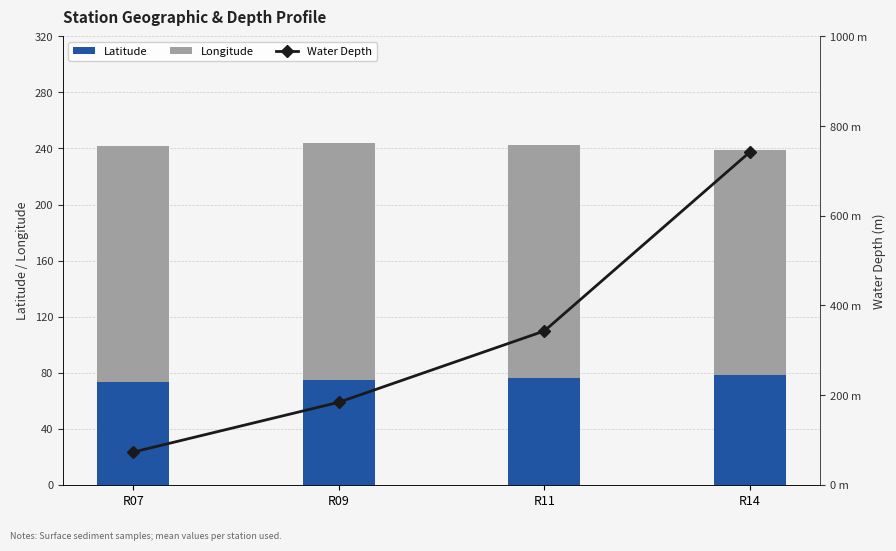

Is the value of Water Depth at R11 greater than the value of Longitude at R09?

Yes